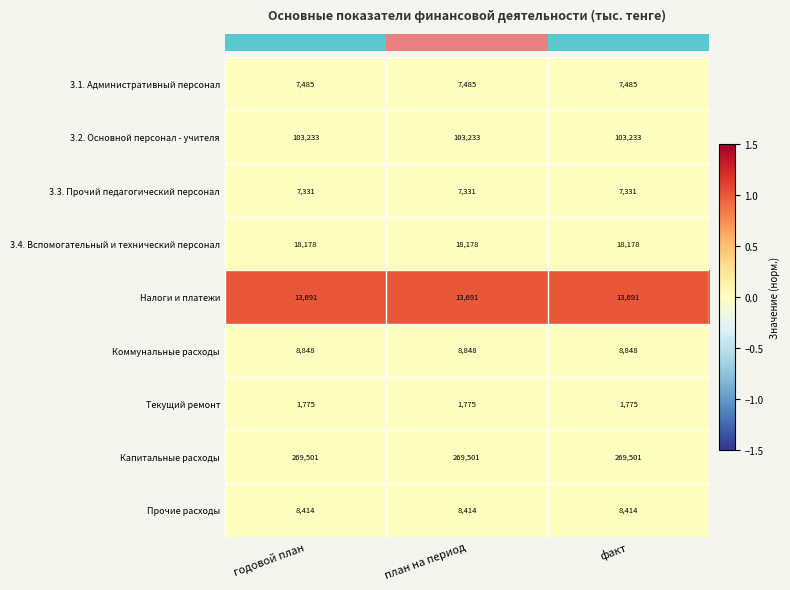

What is the spread (max minus min) of values at годовой план?

267726